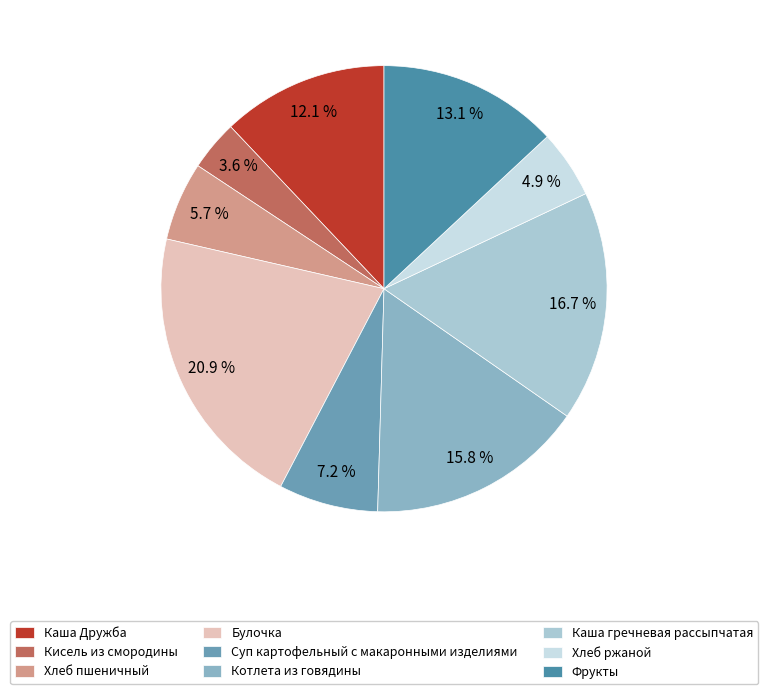

What is the total percentage of Каша гречневая рассыпчатая and Кисель из смородины?

20.3%